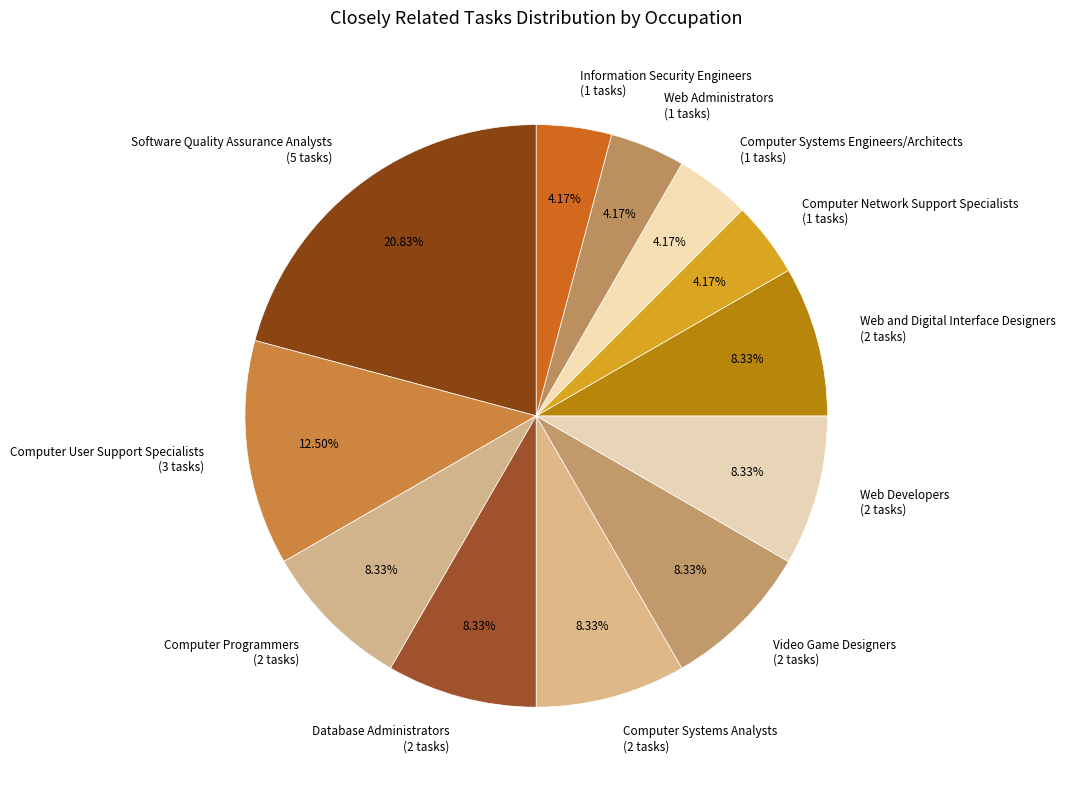

To the nearest percent, what percentage of the pie is Web and Digital Interface Designers?

8%